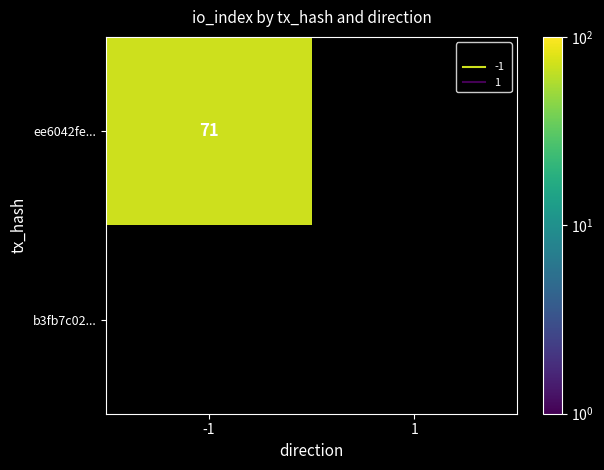

The b3fb7c02... series shows 0 at -1. True or false?

True